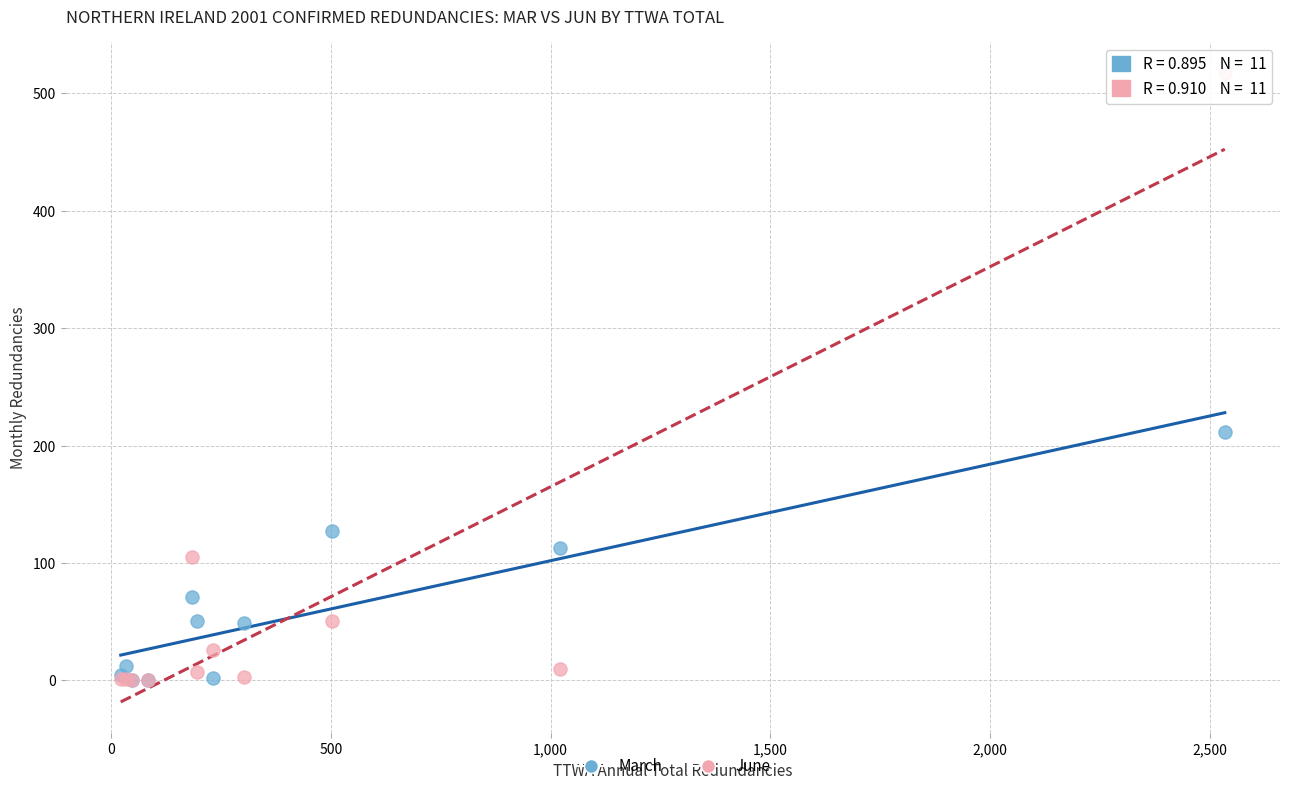

Across all series, what Y value is closest to 258?

212